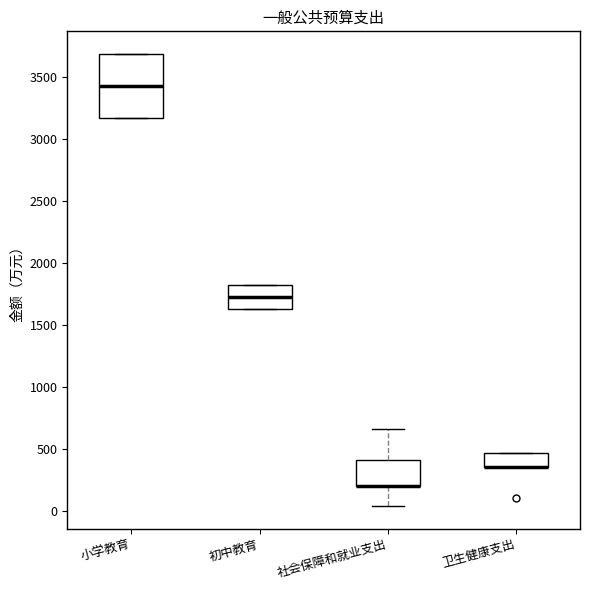

Reading left to right, read every box against the y-axis: the position of its median line, the range the box covers, and the ends of its whiskers. The values are not printed on the chart, so give them approximately, as read against the axis.

小学教育: median 3450, box 3150 to 3700, whiskers 3150 to 3700
初中教育: median 1750, box 1650 to 1850, whiskers 1650 to 1850
社会保障和就业支出: median 200 (drawn on the box's lower edge), box 200 to 400, whiskers 50 to 650
卫生健康支出: median 350 (drawn on the box's lower edge), box 350 to 450, whiskers 350 to 450